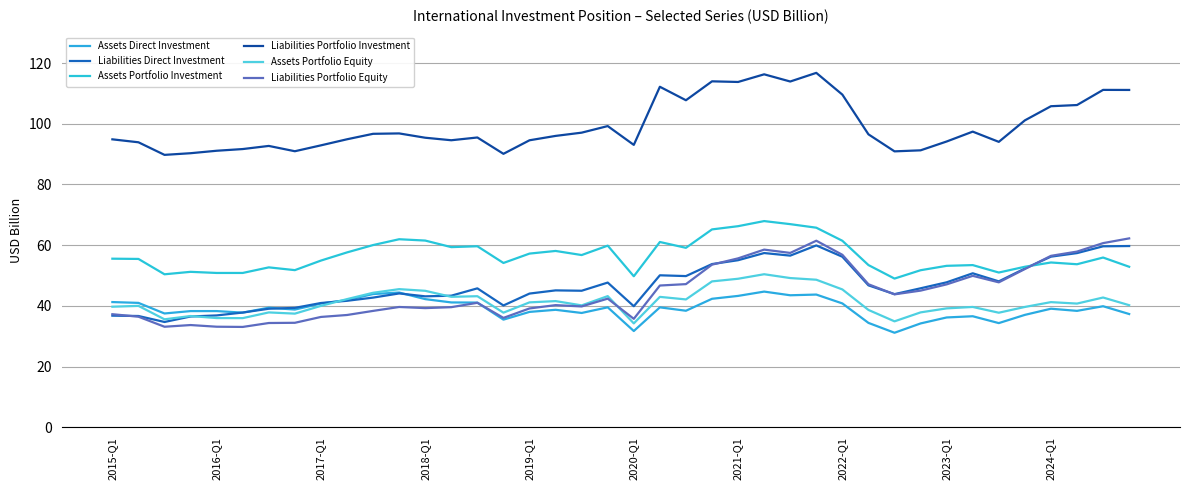

What are all the series names shown in the legend?

Assets Direct Investment, Liabilities Direct Investment, Assets Portfolio Investment, Liabilities Portfolio Investment, Assets Portfolio Equity, Liabilities Portfolio Equity